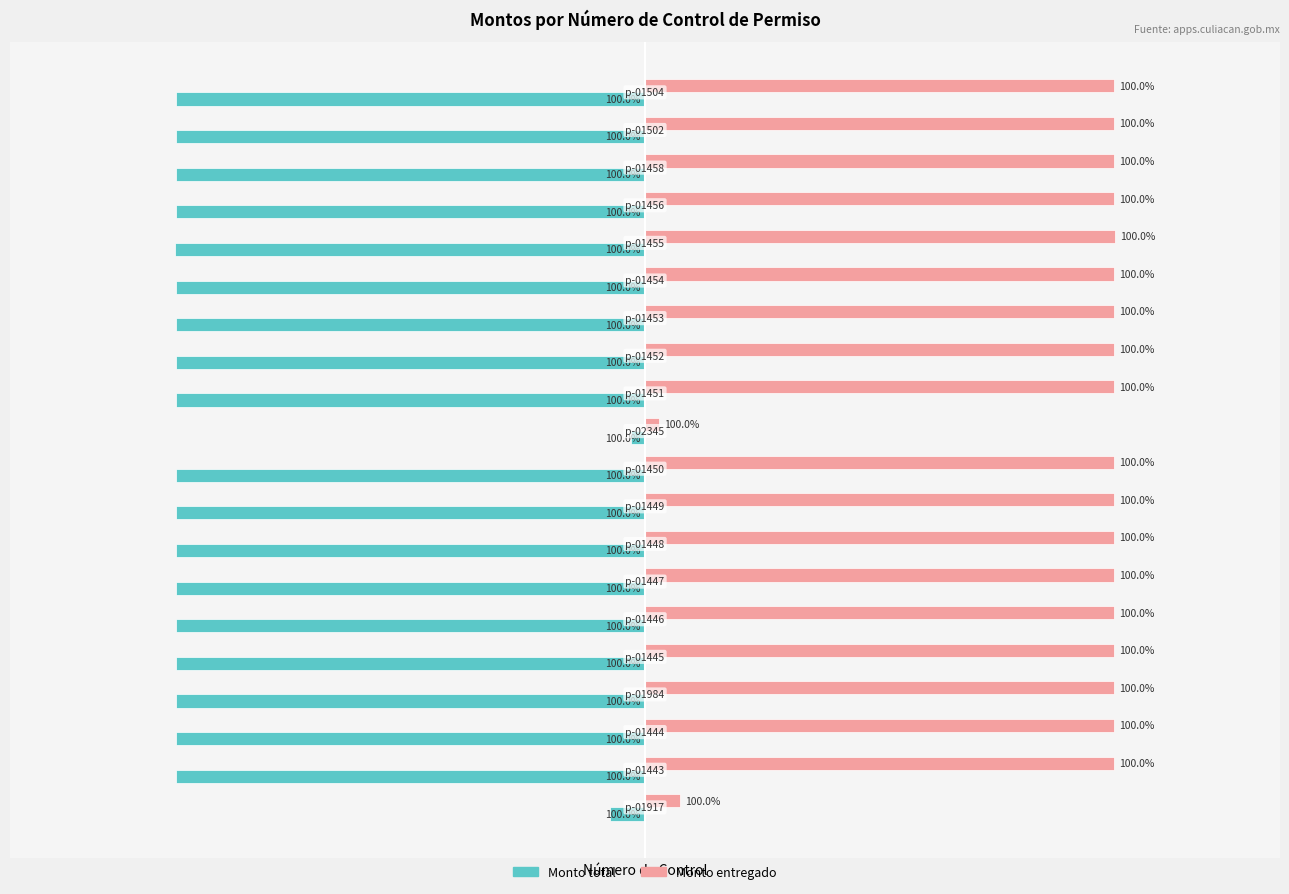

What is the average value of the Monto total series?

-18313